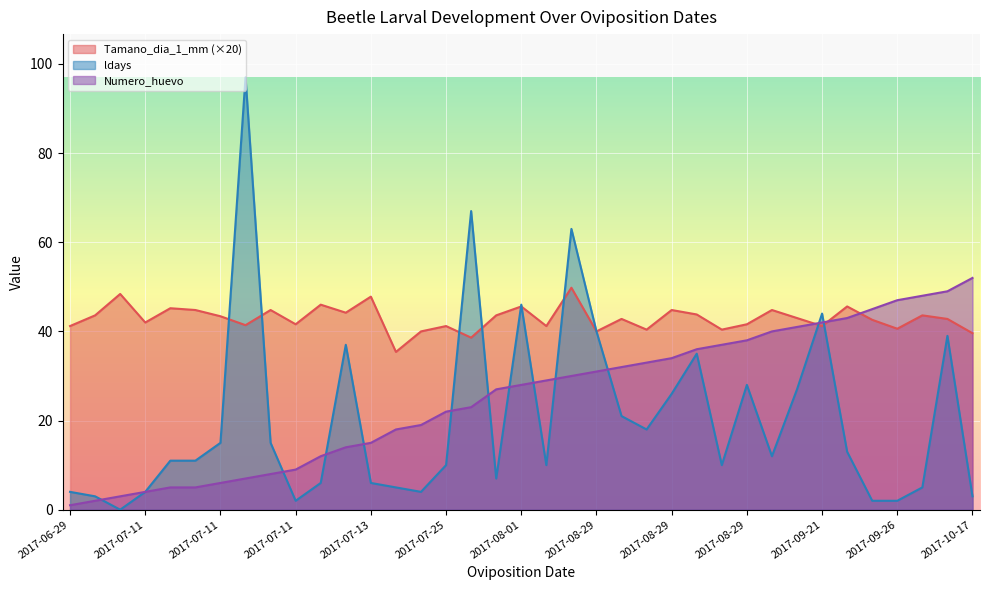

Which series ends up on top after the final intersection of Tamano_dia_1_mm and ldays?

Tamano_dia_1_mm